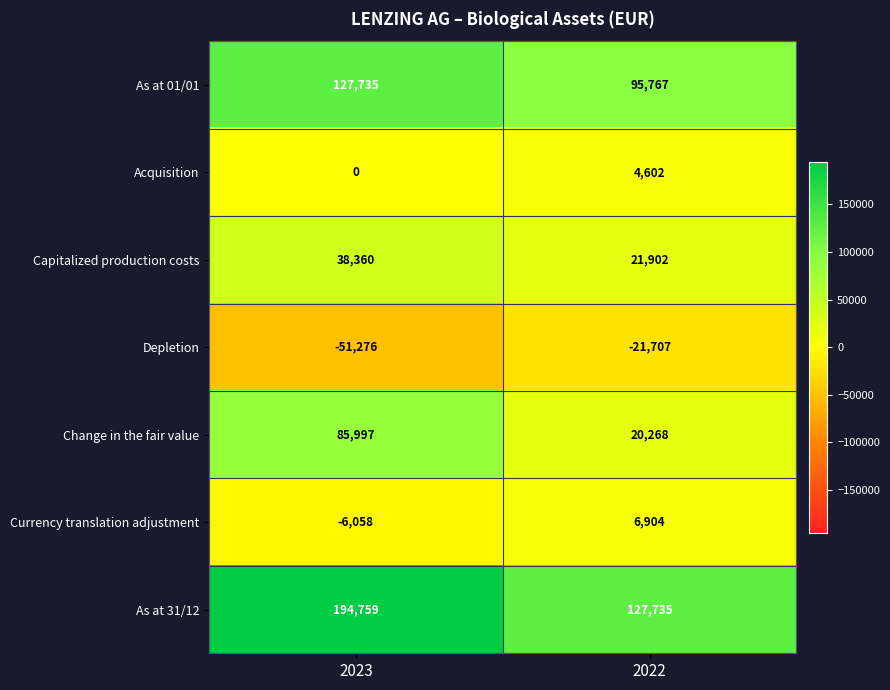

What is the total value across all series at 2023?

389517